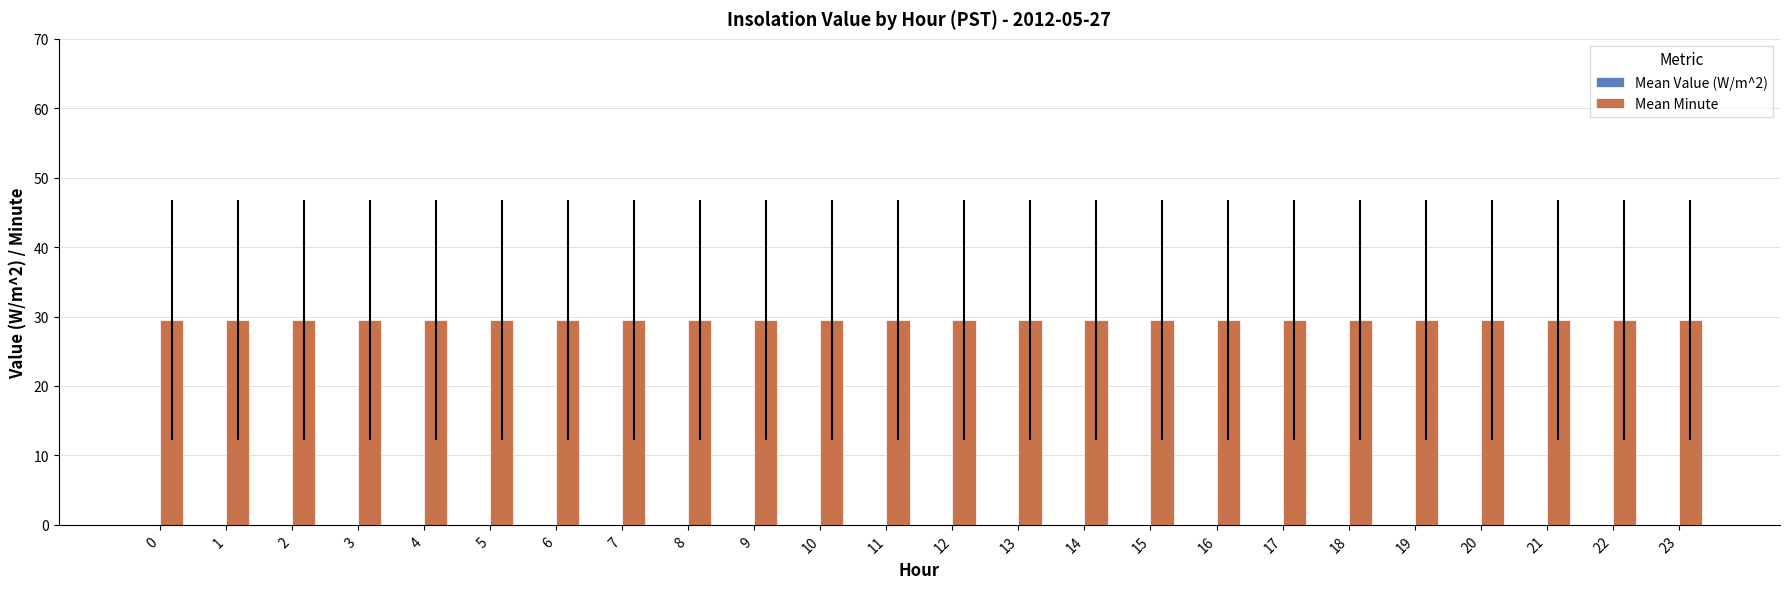

What is the greatest value displayed?

29.5